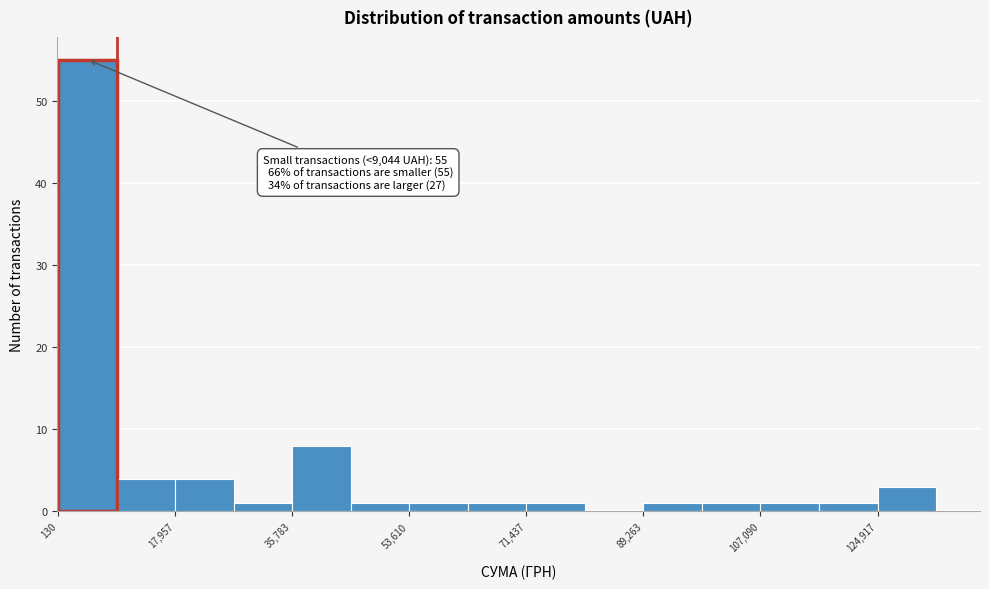

Over which range of the x-axis is the bar tallest?

0 to 10000